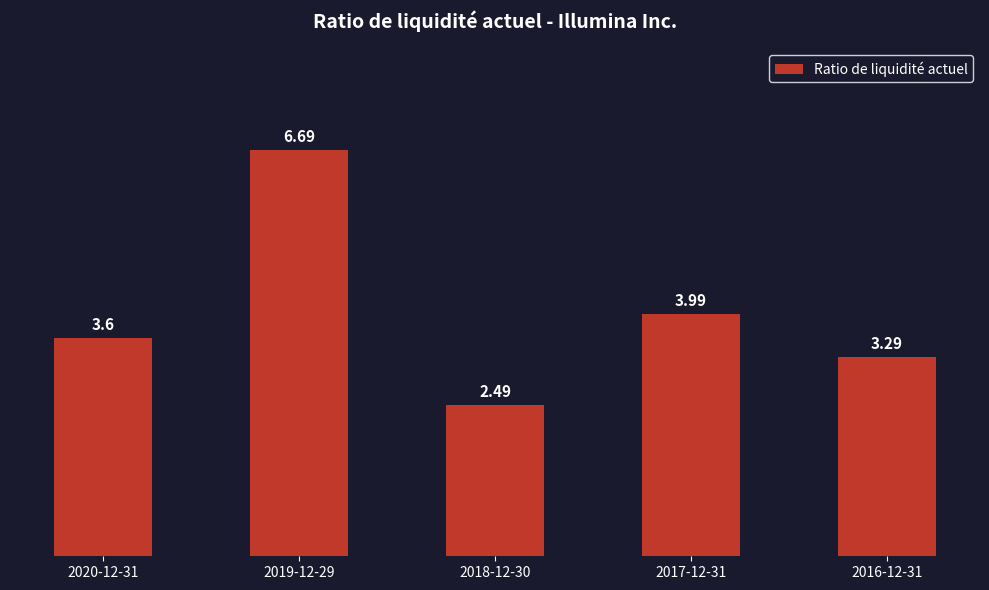

Which has a higher value, 2016-12-31 or 2020-12-31?

2020-12-31